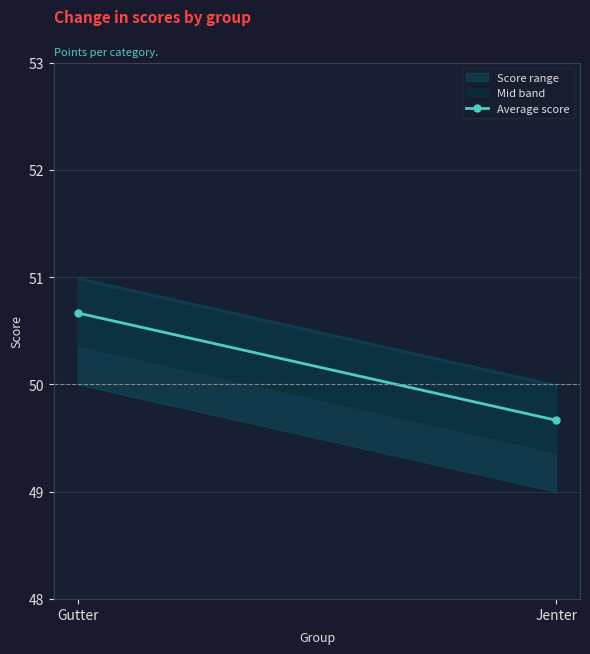

Between Jenter and Gutter, which is larger?

Gutter